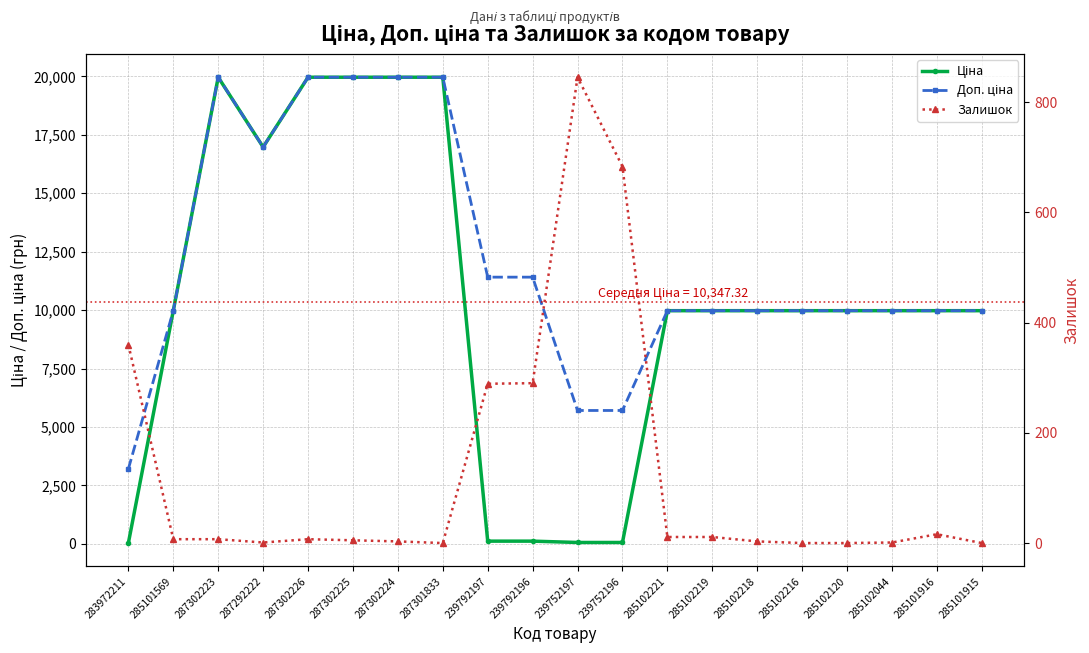

What is the average value of the Ціна series?

10347.3